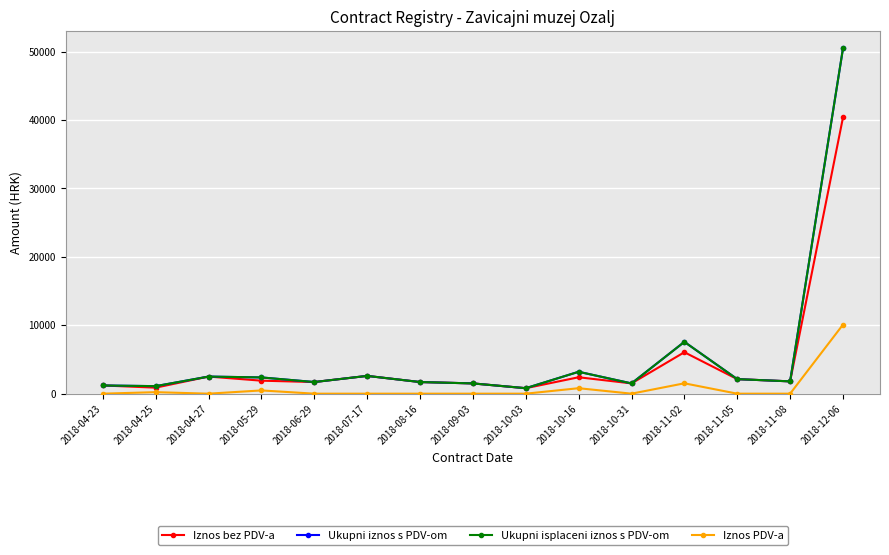

What is the minimum value for Ukupni iznos s PDV-om?

800